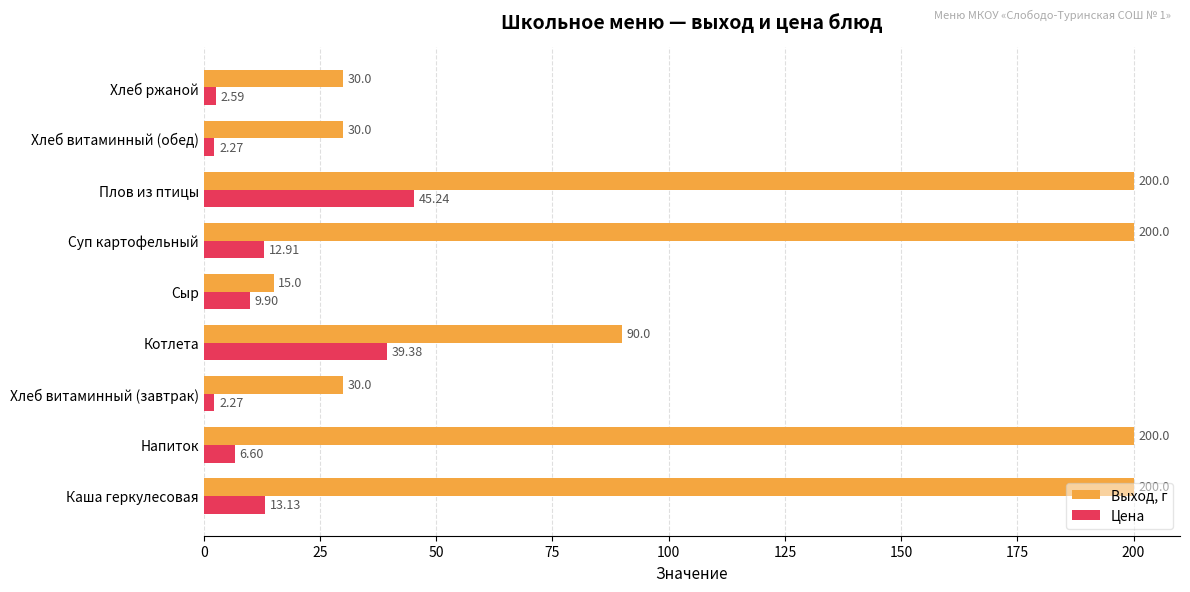

What are all the series names shown in the legend?

Выход, г, Цена